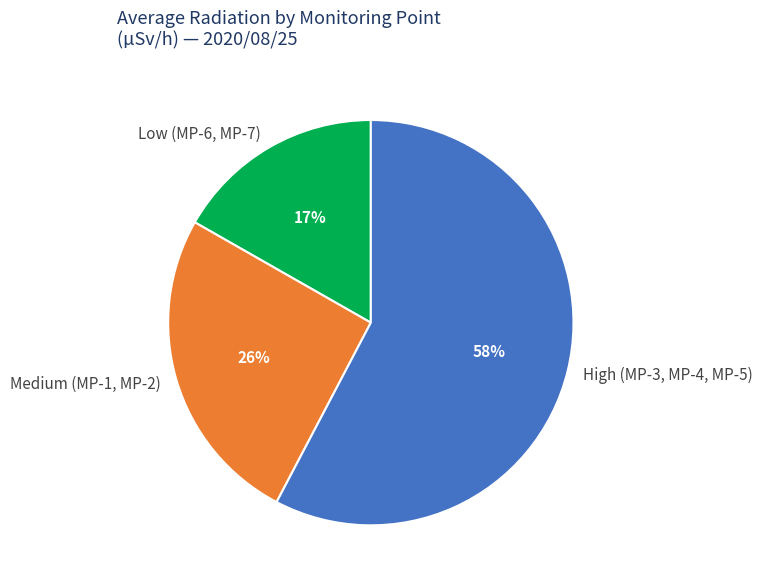

The Medium (MP-1, MP-2) slice represents 39% of the pie. True or false?

False